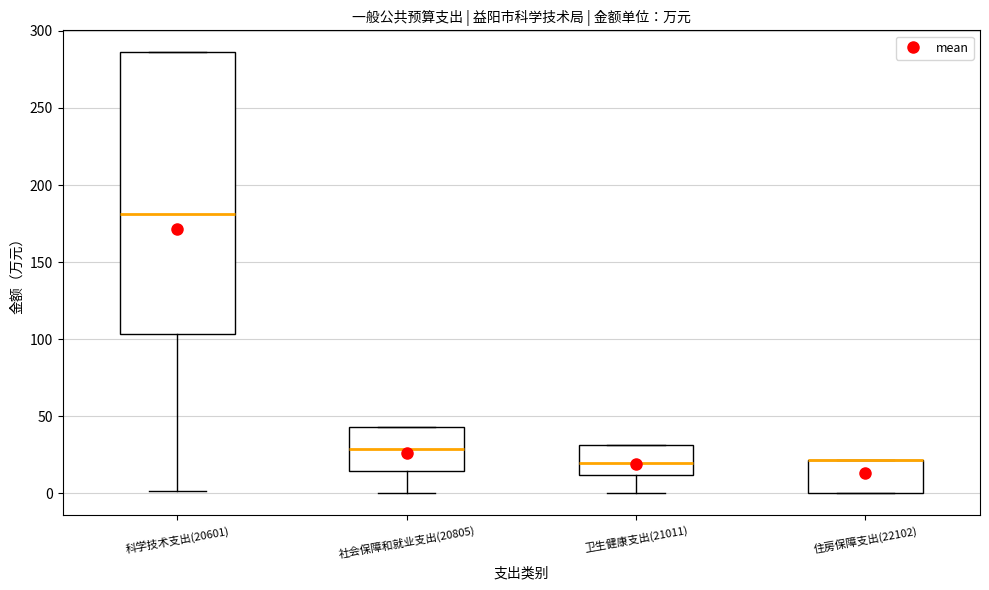

Reading left to right, transcribe this box plot: for each box, give where its median line is, the range the box spans, and where its two whiskers end, as read against the y-axis. The values are not printed on the chart, so give them approximately, as read against the axis.

科学技术支出(20601): median 180, box 105 to 285, whiskers 0 to 285
社会保障和就业支出(20805): median 30, box 15 to 45, whiskers 0 to 45
卫生健康支出(21011): median 20, box 10 to 30, whiskers 0 to 30
住房保障支出(22102): median 20 (drawn on the box's upper edge), box 0 to 20, whiskers 0 to 20